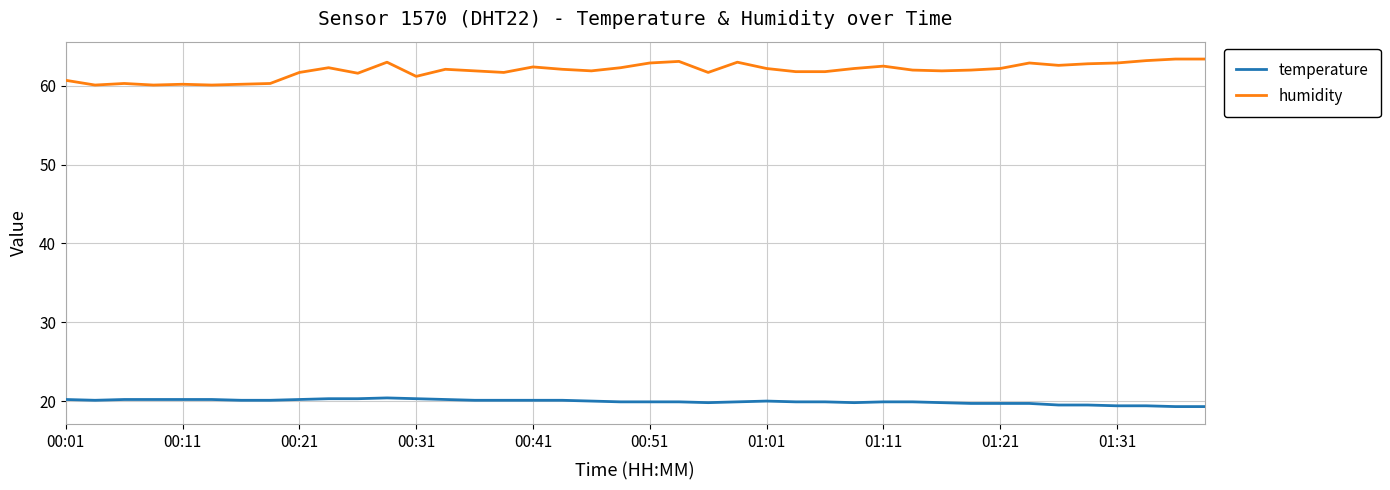

List the series in order of their overall mean, lowest first.

temperature, humidity